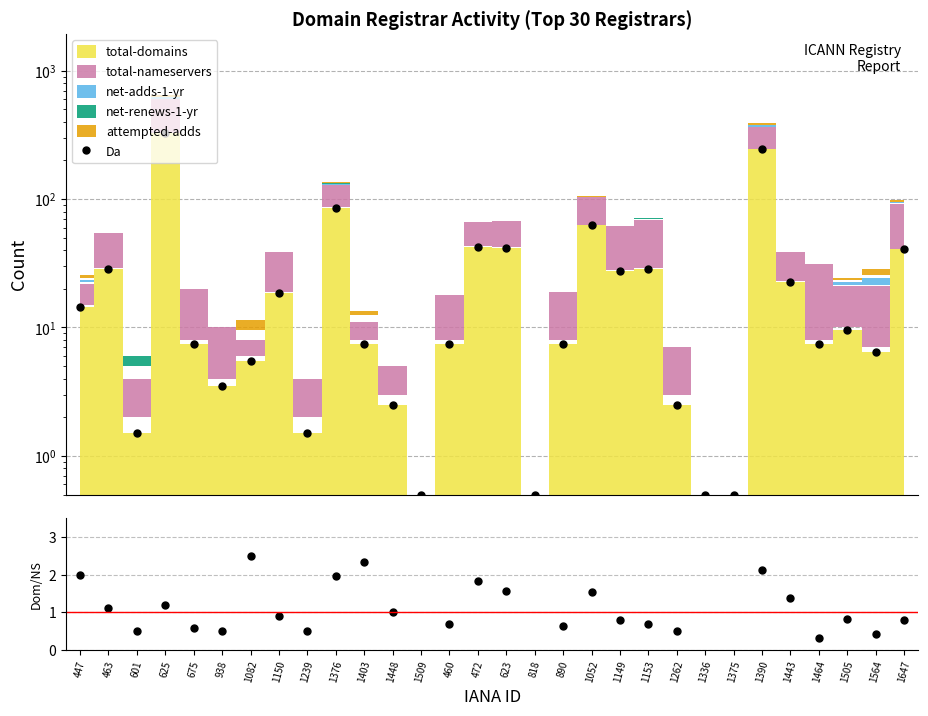

How many categories are shown in the chart?

30